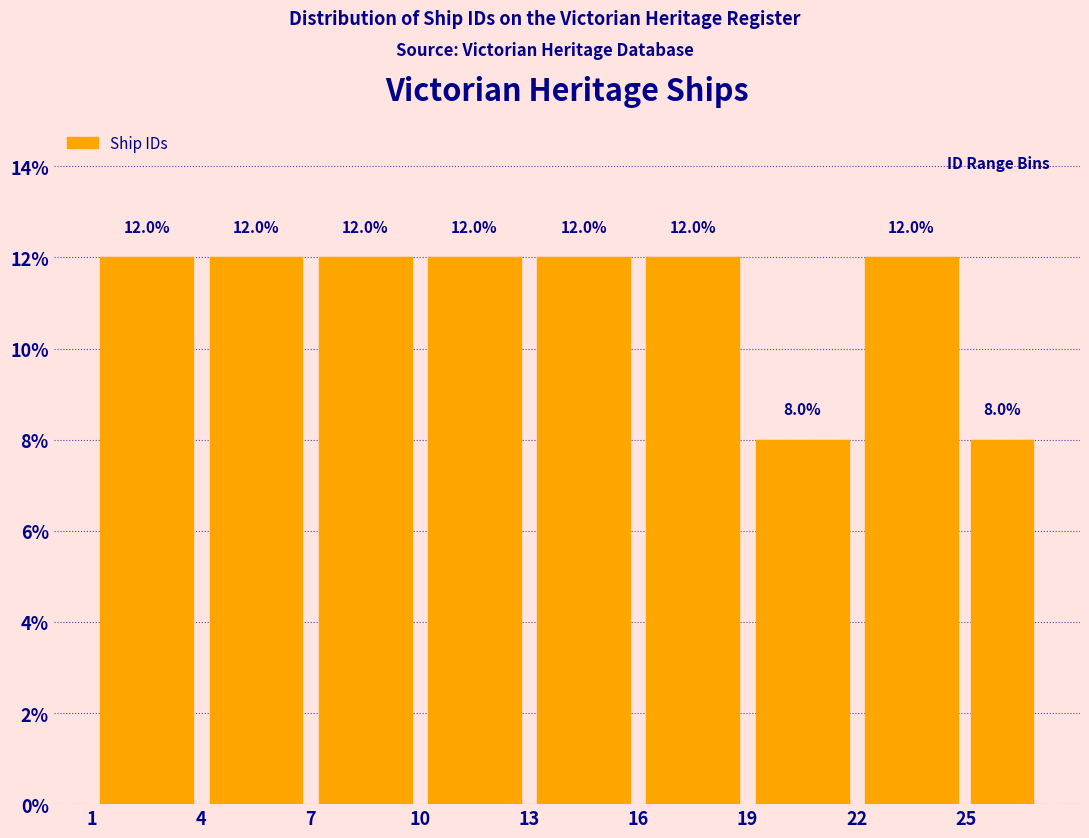

Reading left to right, list every bar in this chart as the range it spans on the x-axis followed by its height.

1 to 4: 12.0
4 to 7: 12.0
7 to 10: 12.0
10 to 13: 12.0
13 to 16: 12.0
16 to 19: 12.0
19 to 22: 8.0
22 to 25: 12.0
25 to 27: 8.0